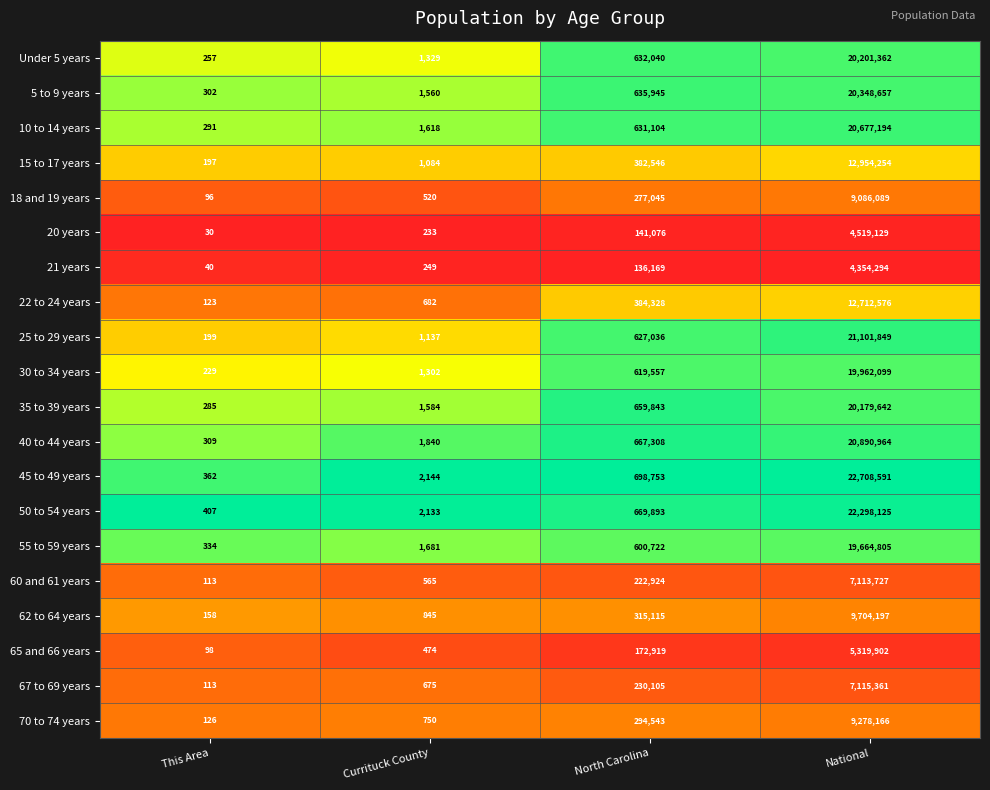

Which series has the largest total across all categories?

45 to 49 years